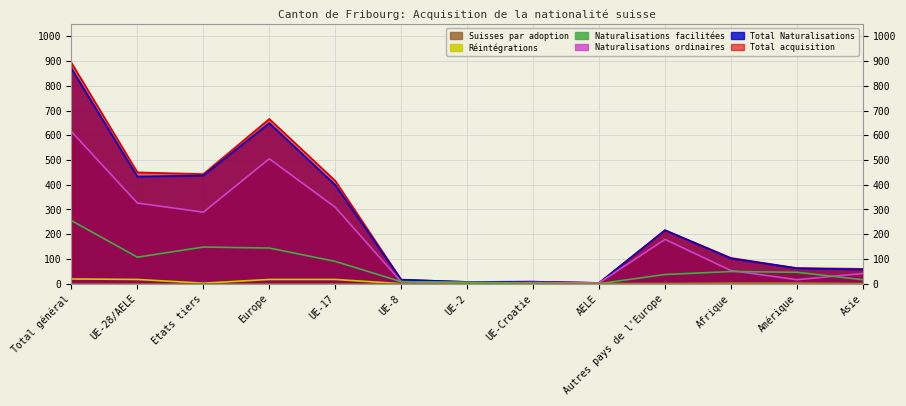

Which series has the largest range (max minus min)?

Total acquisition